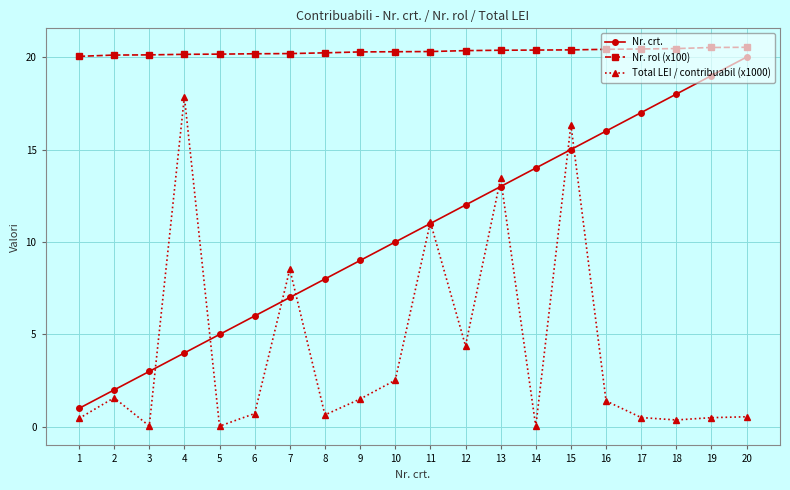

What is the average value of the Nr. rol (x100) series?

20.3